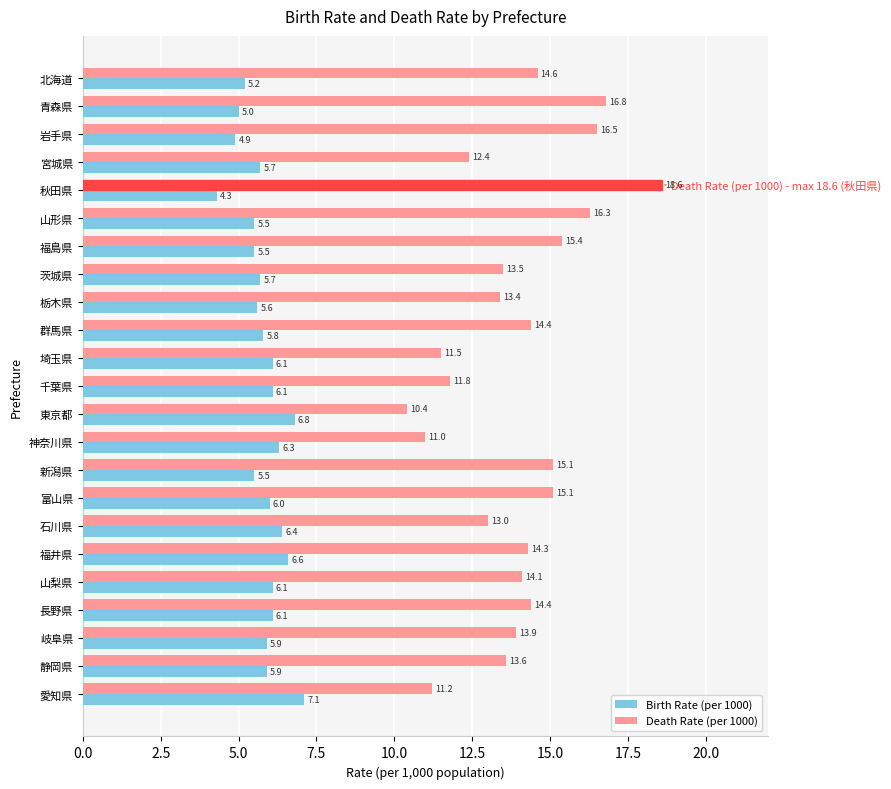

How many data points in Death Rate (per 1000) are less than 14?

11